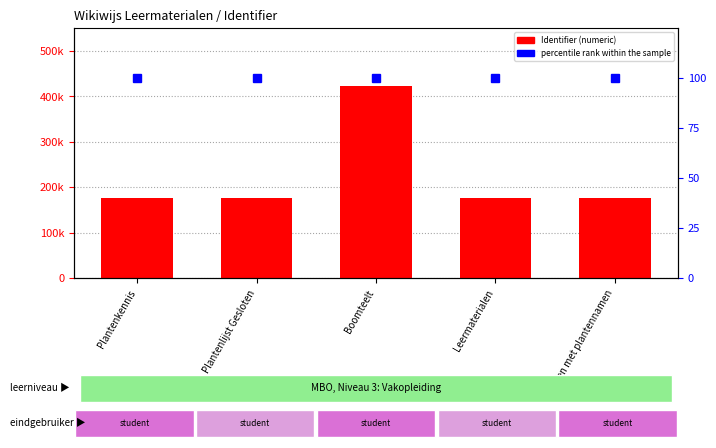

How many data points does each series have?

5